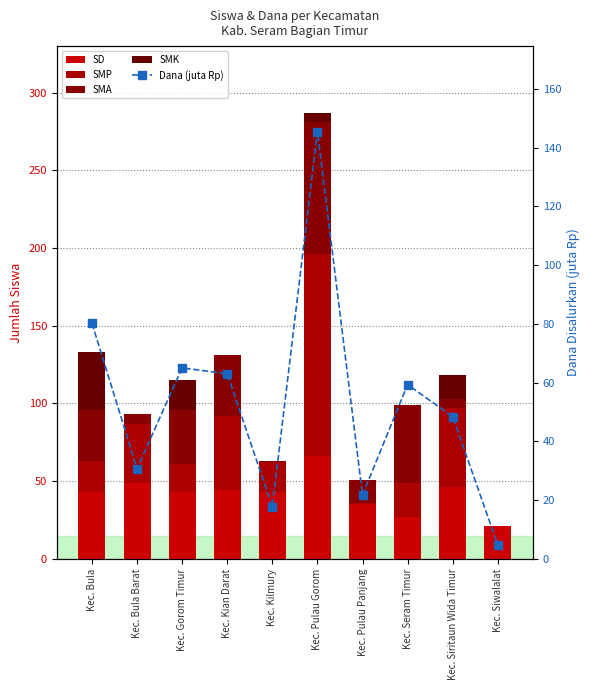

How many data points in Dana (juta Rp) are less than 59?

5